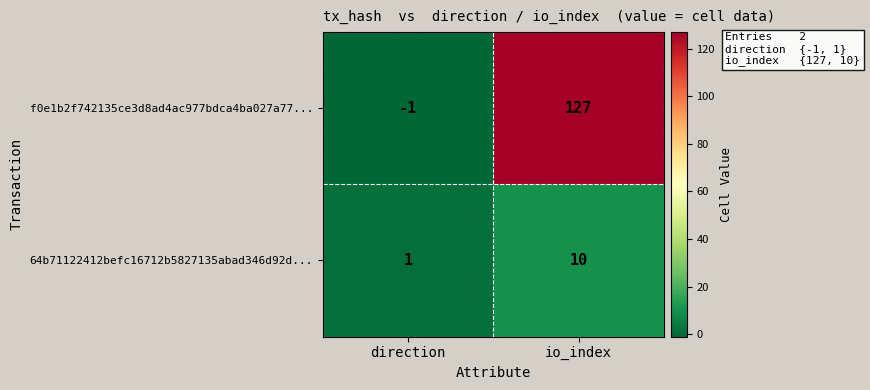

What is the average value of the f0e1b2f742135ce3d8ad4ac977bdca4ba027a77... series?

63